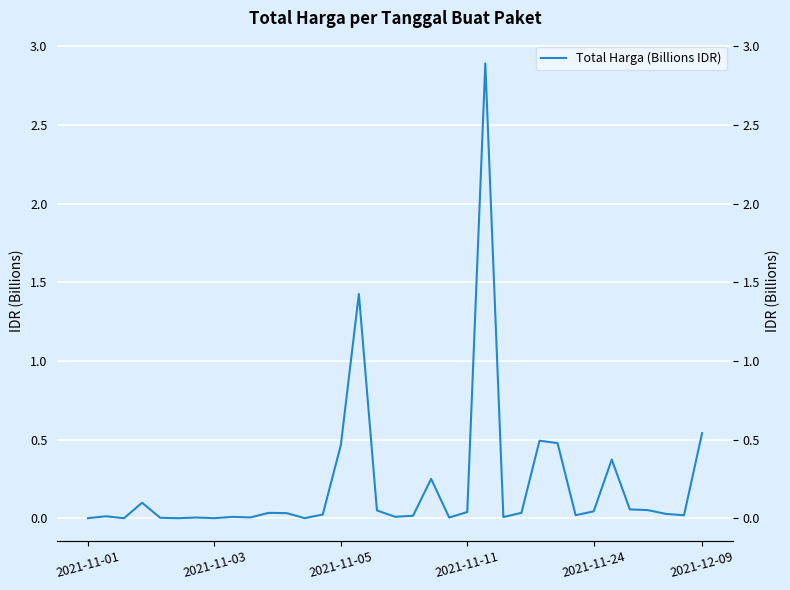

How many lines are shown in the chart?

1